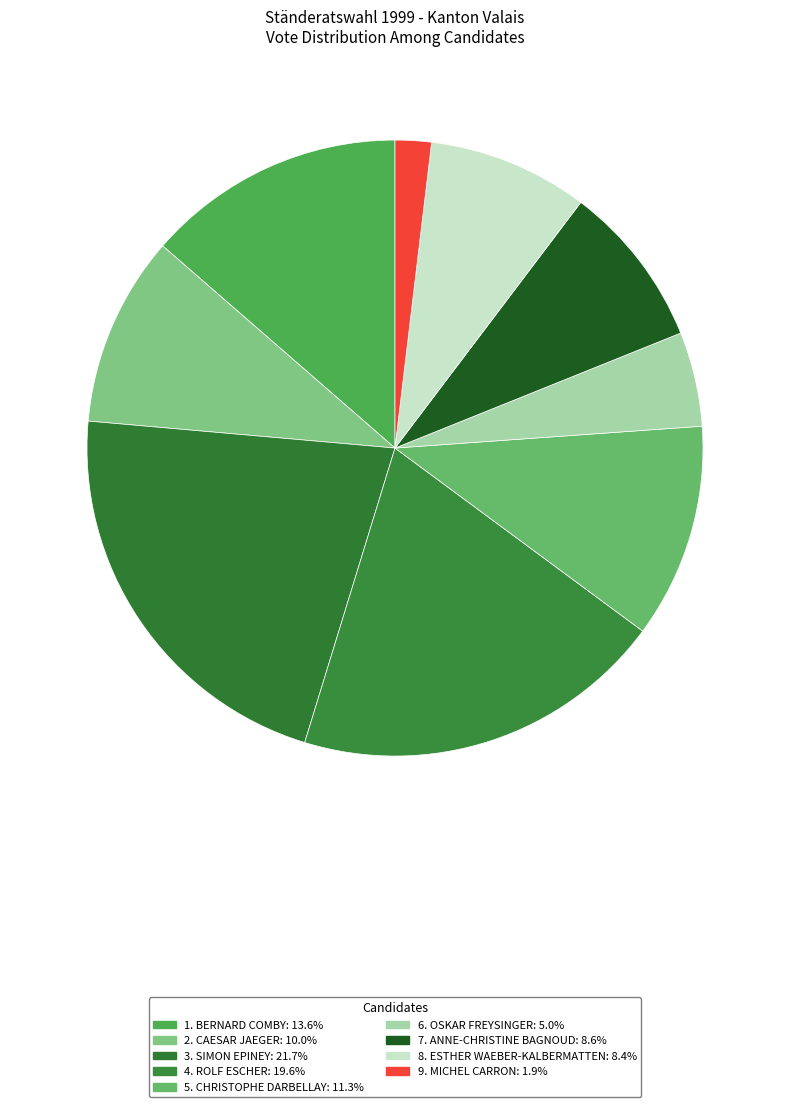

How many segments does this pie chart have?

9